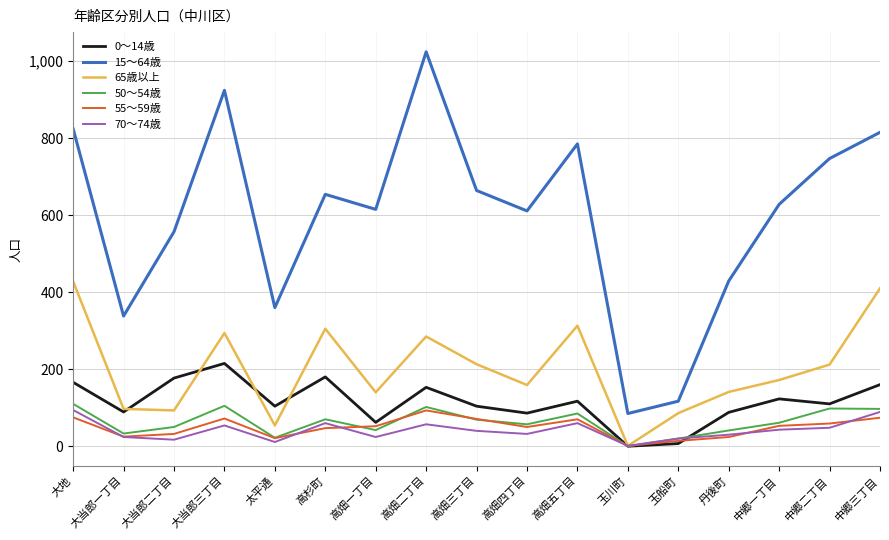

True or false: 50～54歳 has more than 2 points higher than both neighbors.

True